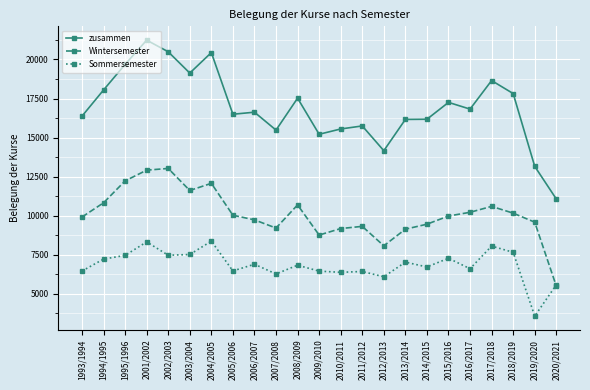

What is the average value of the zusammen series?

16926